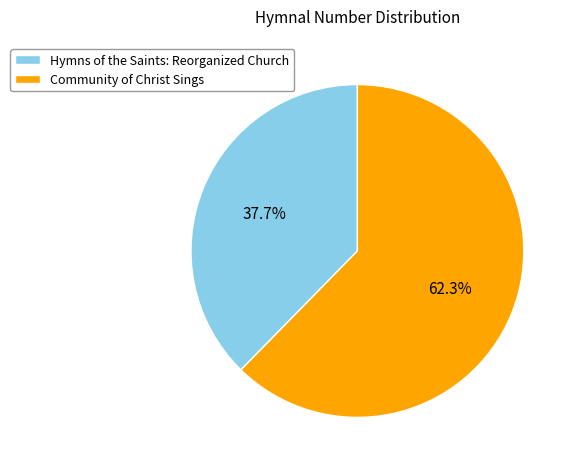

To the nearest percent, what is the average slice percentage?

50%